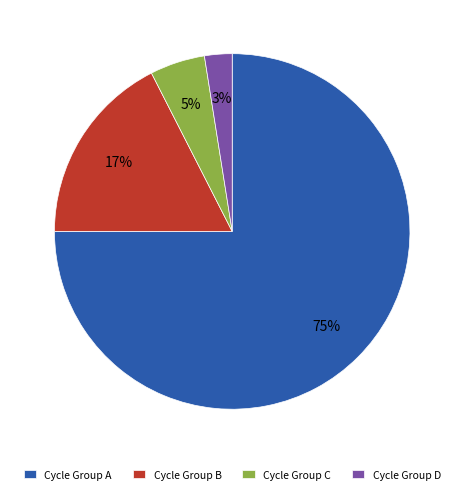

The Cycle Group C slice represents 18% of the pie. True or false?

False